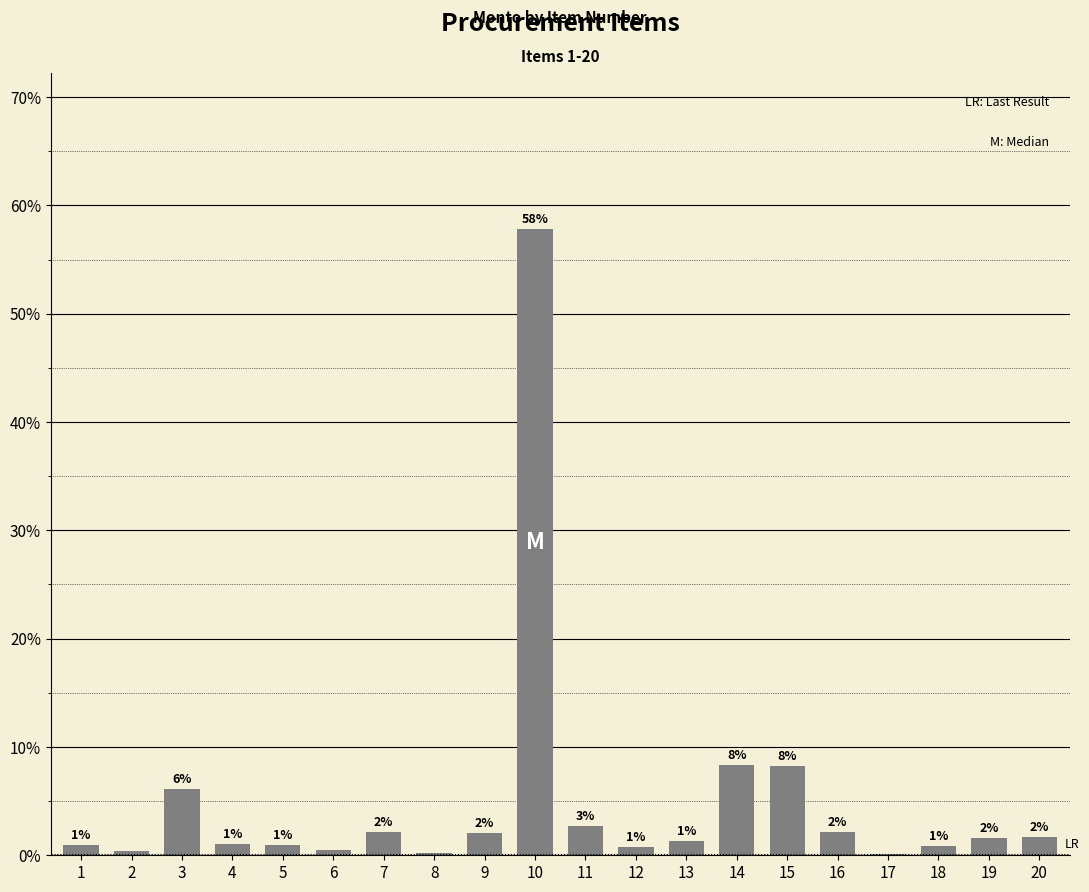

Which has a higher value, 19 or 13?

19